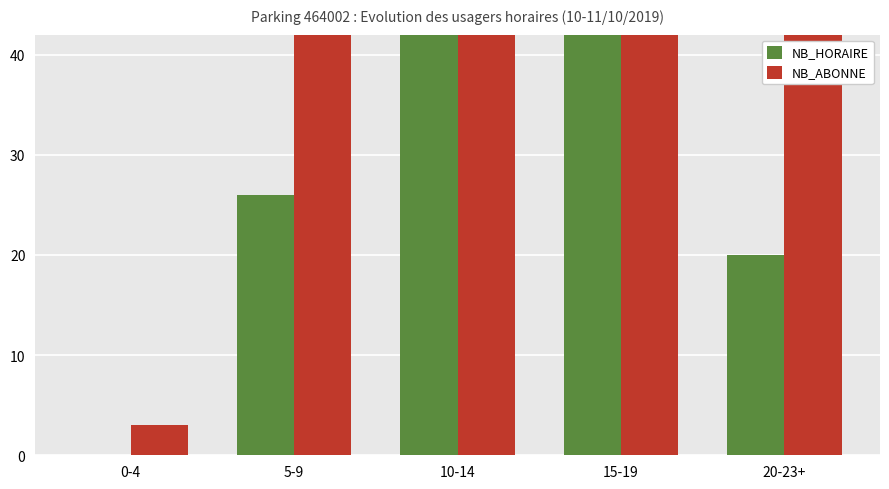

What is the greatest value displayed?

170